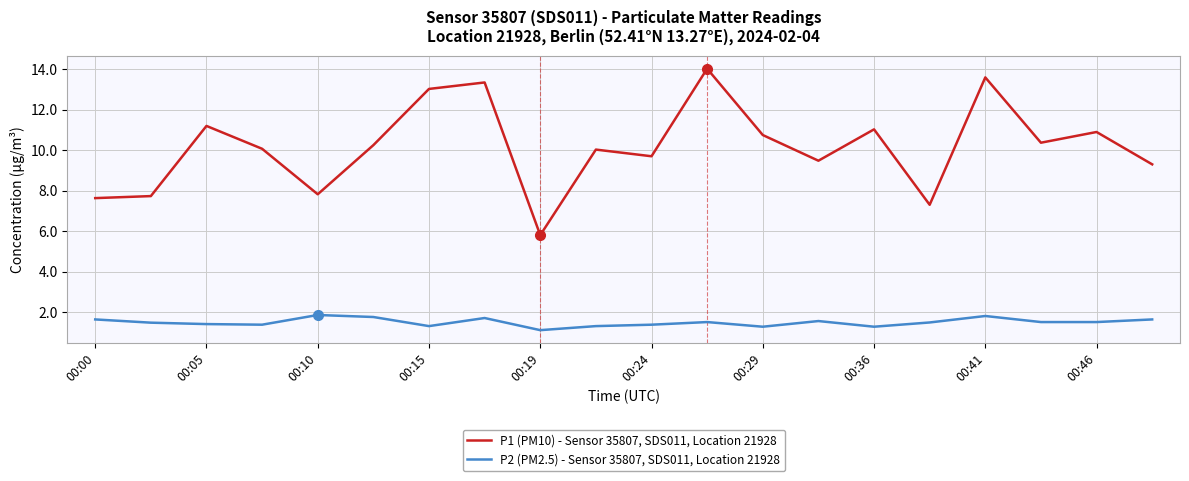

True or false: P2 (PM2.5) - Sensor 35807, SDS011, Location 21928 has more than 0 interior local peaks.

True